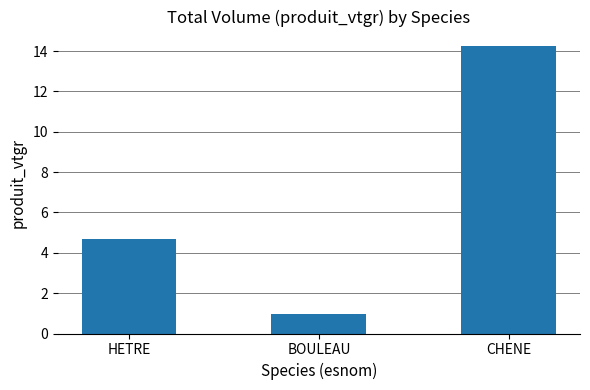

At which category does the chart reach its peak across all series?

CHENE